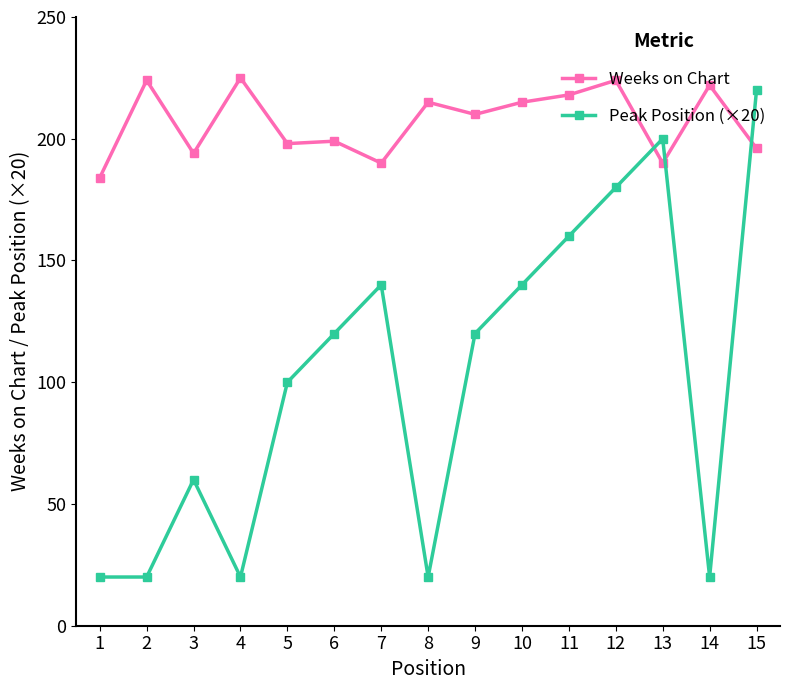

What is the approximate value of Weeks on Chart at 1, to the nearest 5?

185